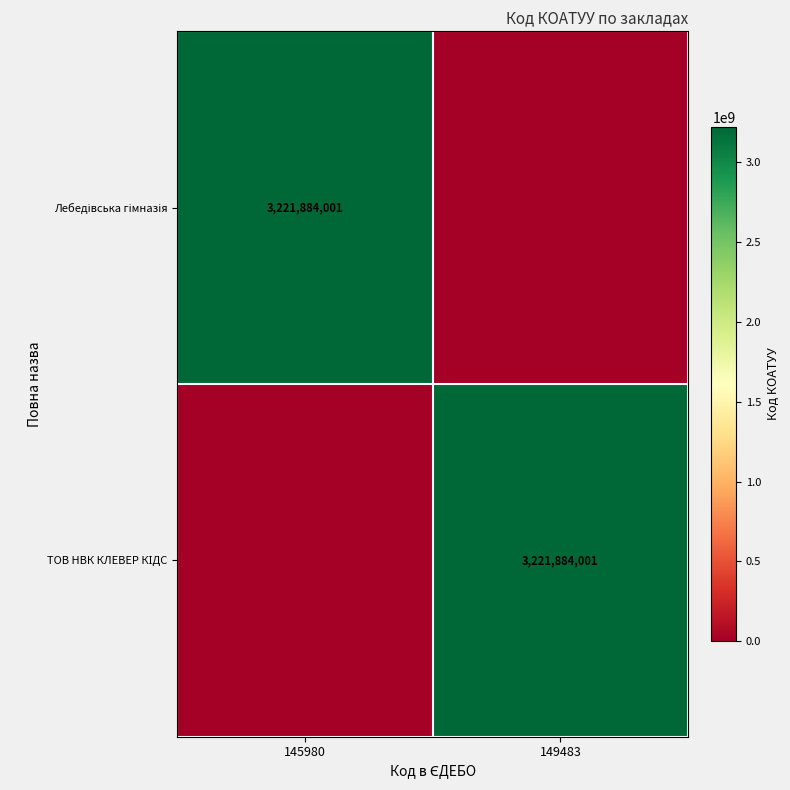

What is the approximate value of ТОВ НВК КЛЕВЕР КІДС at 149483?

3221884001